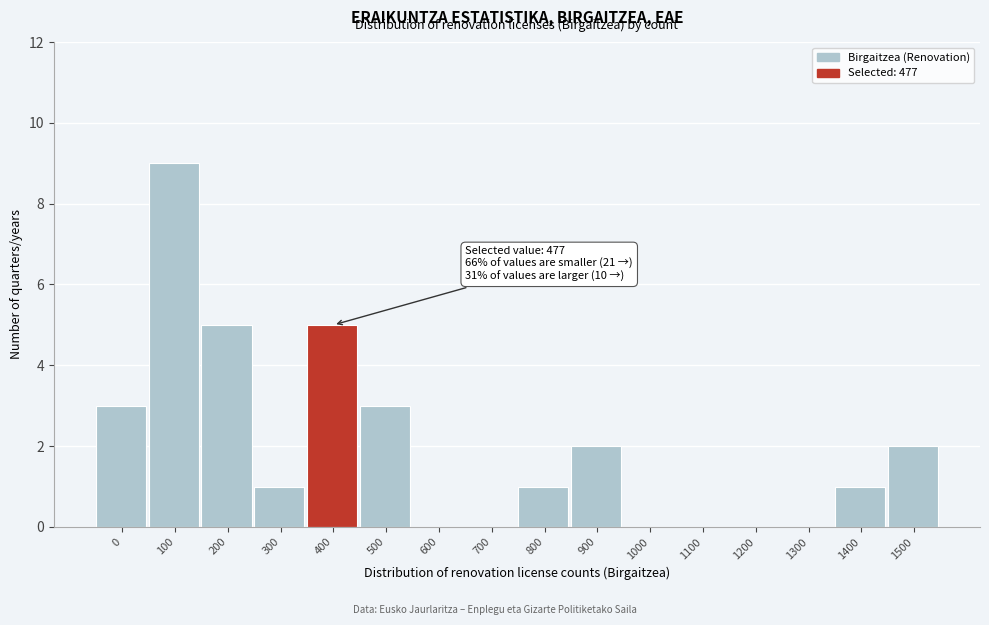

Reading left to right, list all the values displayed in this chart.

0=3	100=9	200=5	300=1	400=5	500=3	600=0	700=0	800=1	900=2	1000=0	1100=0	1200=0	1300=0	1400=1	1500=2